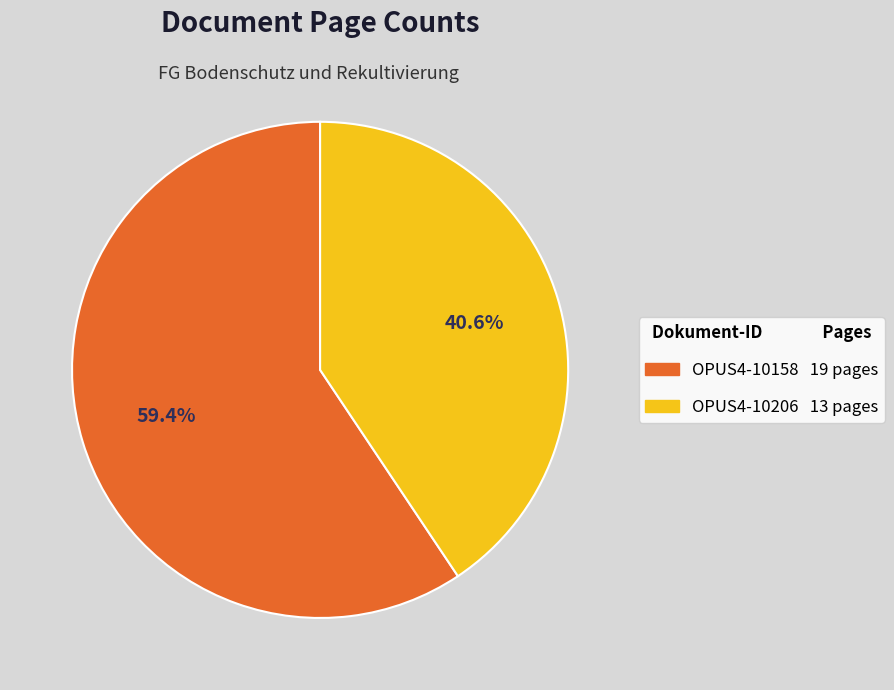

Rank the categories by value from highest to lowest.

OPUS4-10158, OPUS4-10206